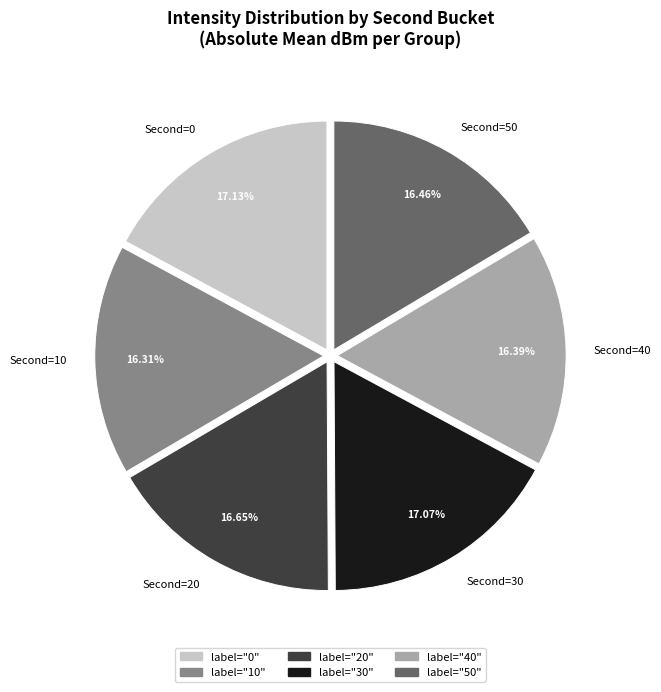

Does any single category account for the majority?

No